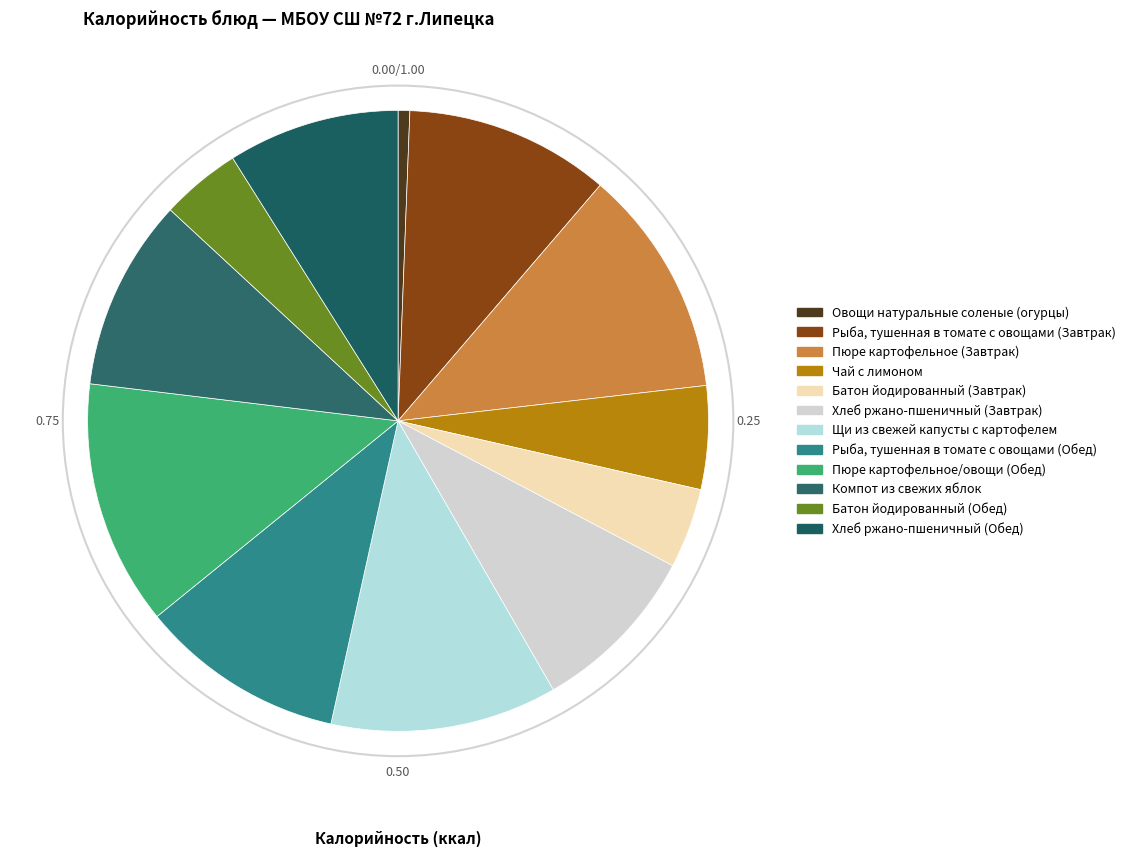

Is there any slice that represents more than half of the pie?

No